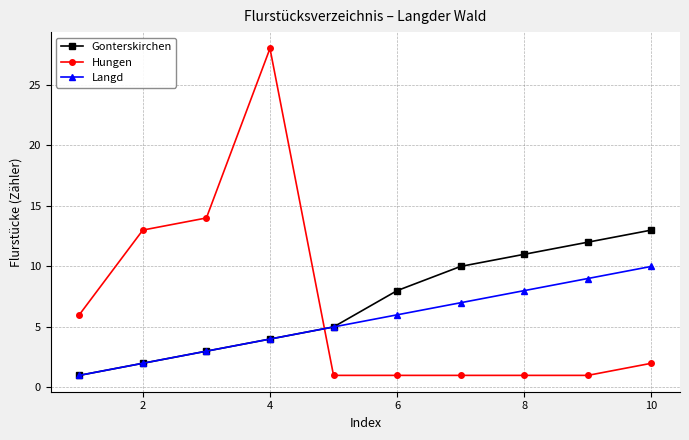

Reading left to right, transcribe all the data shown in this chart.

Gonterskirchen: 1	2	3	4	5	8	10	11	12	13
Hungen: 6	13	14	28	1	1	1	1	1	2
Langd: 1	2	3	4	5	6	7	8	9	10